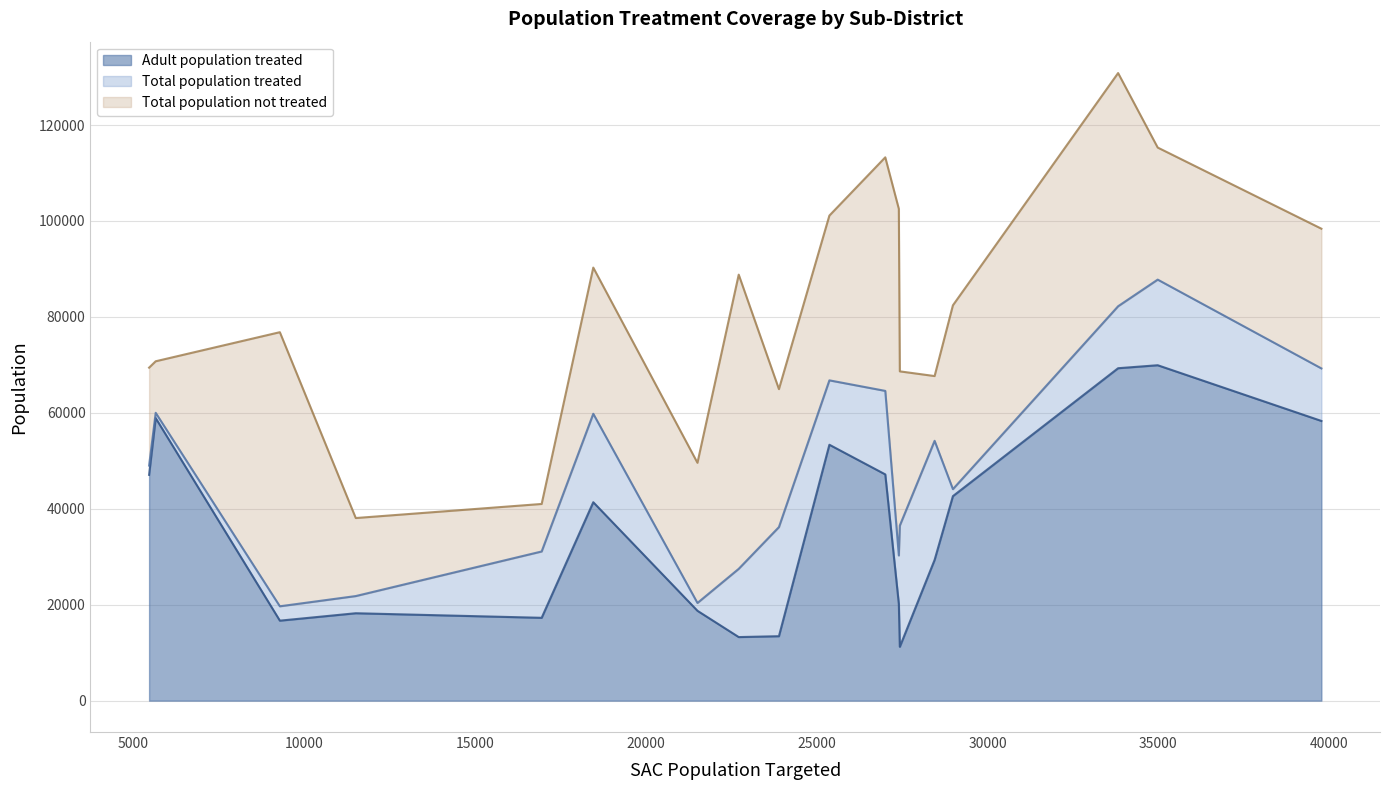

What is the sum of the Total population treated values at Kebele 4 and sub-District 4?

81649